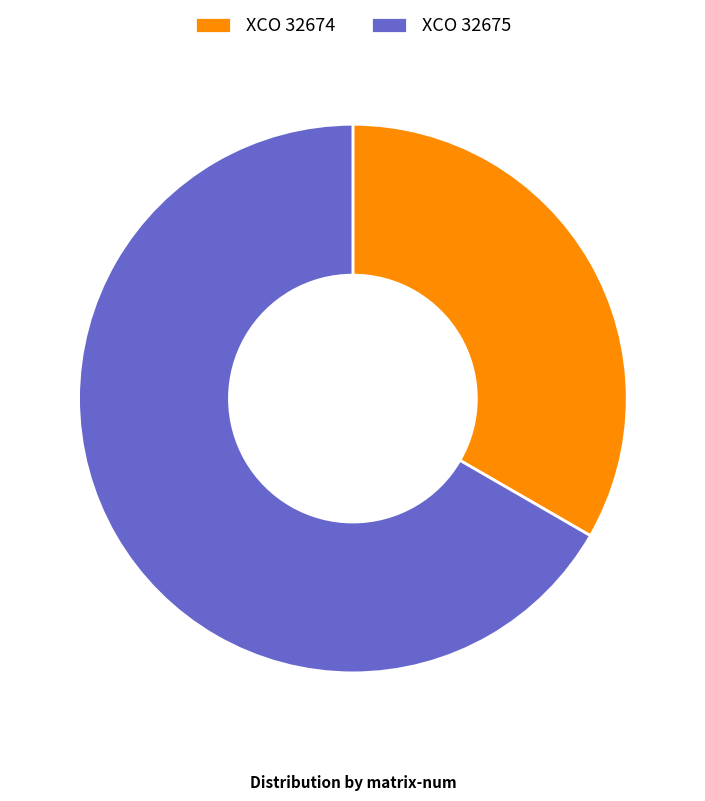

Is the sum of XCO 32675 and XCO 32674 greater than half?

Yes